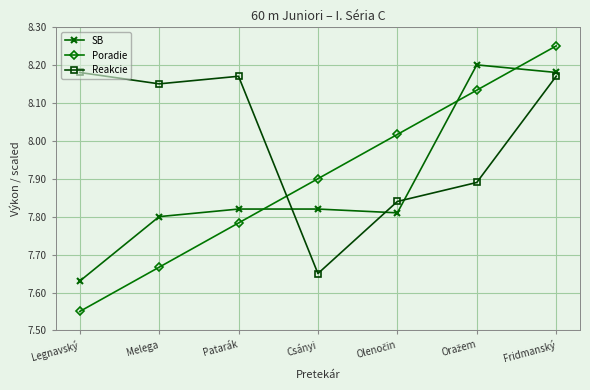

At which category is the sum across all series the highest?

Fridmanský